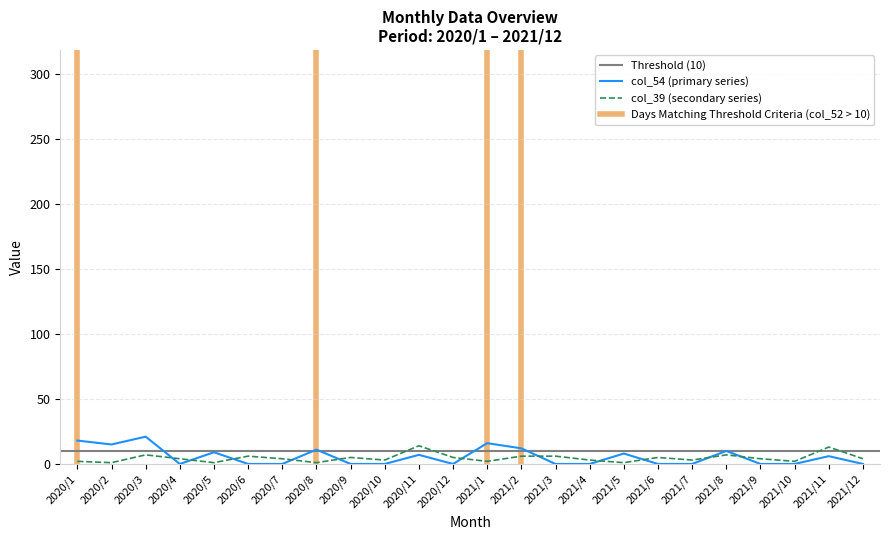

List the labels in order of col_39 value, smallest first.

2020/2, 2020/5, 2020/8, 2021/5, 2020/1, 2021/1, 2021/10, 2020/10, 2021/4, 2021/7, 2020/4, 2020/7, 2021/9, 2021/12, 2020/9, 2020/12, 2021/6, 2020/6, 2021/2, 2021/3, 2020/3, 2021/8, 2021/11, 2020/11